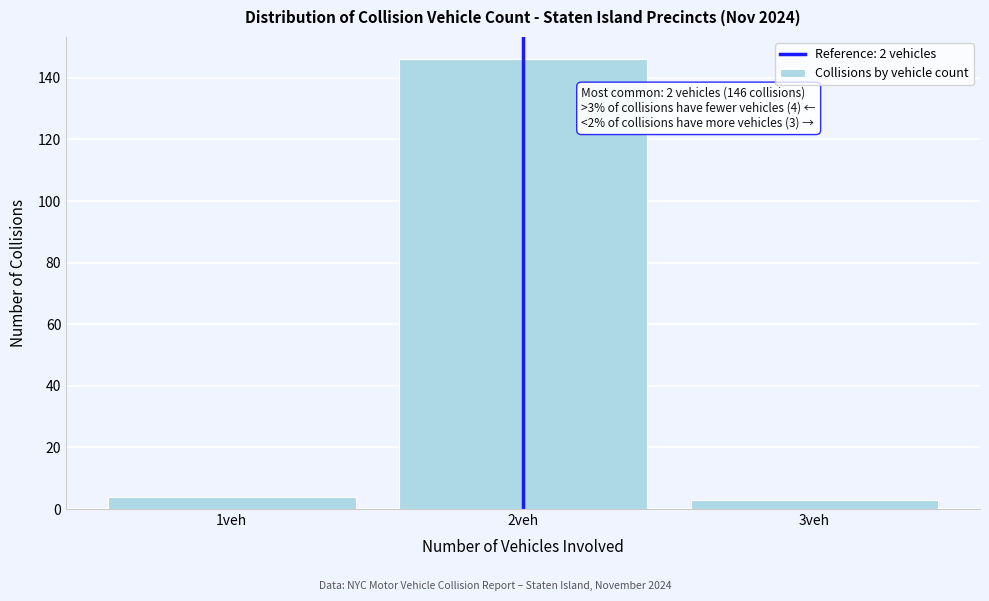

Which range on the x-axis has the tallest bar?

1.5 to 2.5